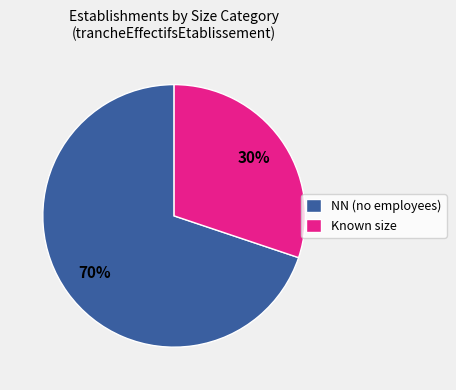

Is it true that Known size is 22% of the pie?

False